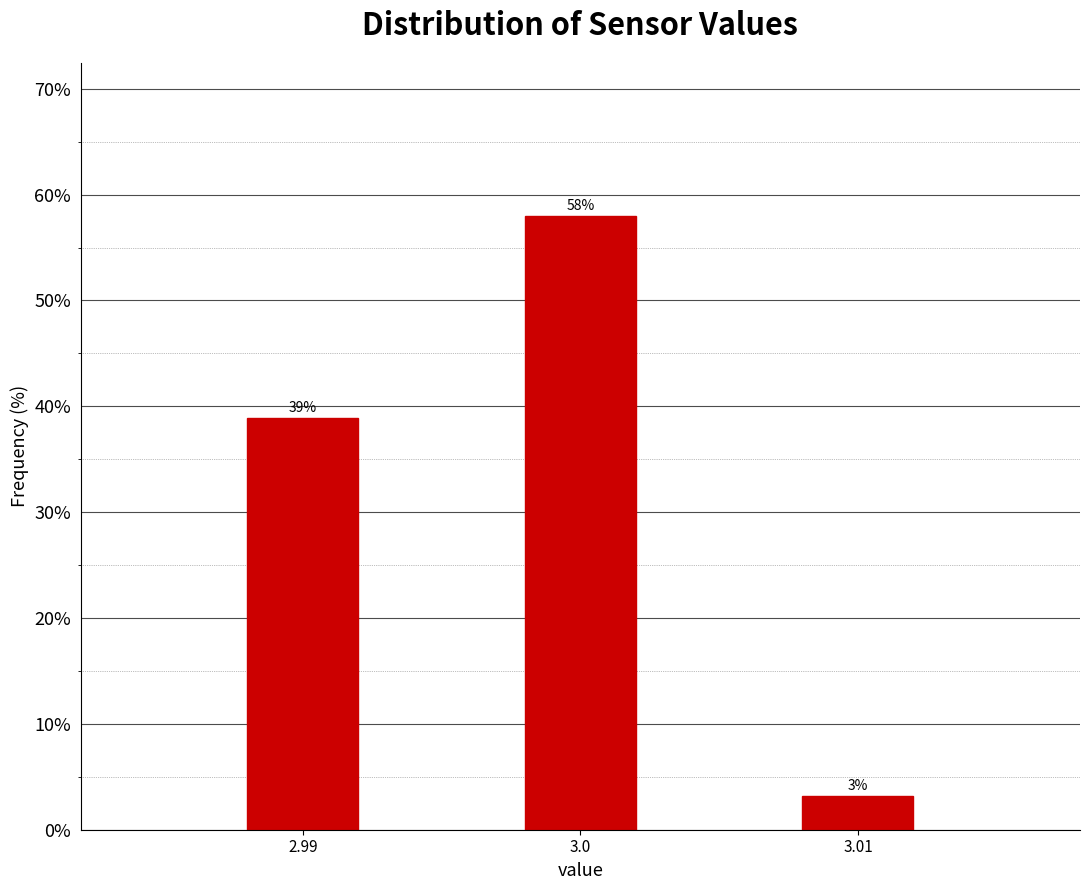

What is the approximate value at 3.01?

3.2